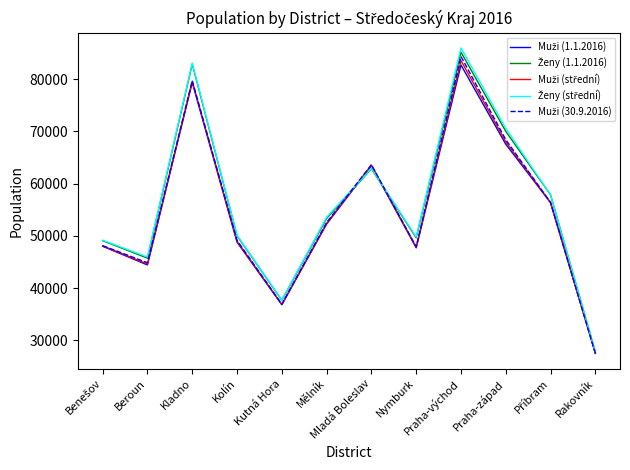

Which category has the lowest value across all series?

Rakovník